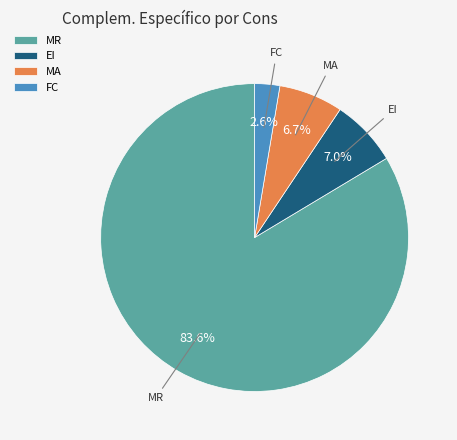

Do MR and MA together represent more than half of the pie?

Yes